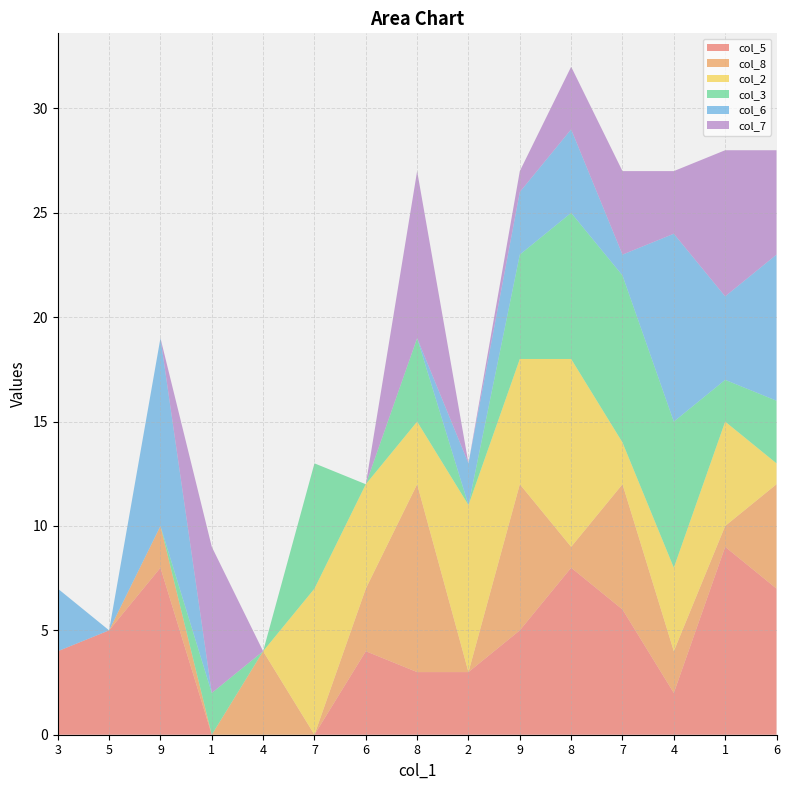

Reading right to left, list all the values displayed in this chart.

col_5: 6=7	1=9	4=2	7=6	8=8	9=5	2=3	8=3	6=4	7=0	4=0	1=0	9=8	5=5	3=4
col_8: 6=5	1=1	4=2	7=6	8=1	9=7	2=0	8=9	6=3	7=0	4=4	1=0	9=2	5=0	3=0
col_2: 6=1	1=5	4=4	7=2	8=9	9=6	2=8	8=3	6=5	7=7	4=0	1=0	9=0	5=0	3=0
col_3: 6=3	1=2	4=7	7=8	8=7	9=5	2=0	8=4	6=0	7=6	4=0	1=2	9=0	5=0	3=0
col_6: 6=7	1=4	4=9	7=1	8=4	9=3	2=2	8=0	6=0	7=0	4=0	1=0	9=9	5=0	3=3
col_7: 6=5	1=7	4=3	7=4	8=3	9=1	2=0	8=8	6=0	7=0	4=0	1=7	9=0	5=0	3=0